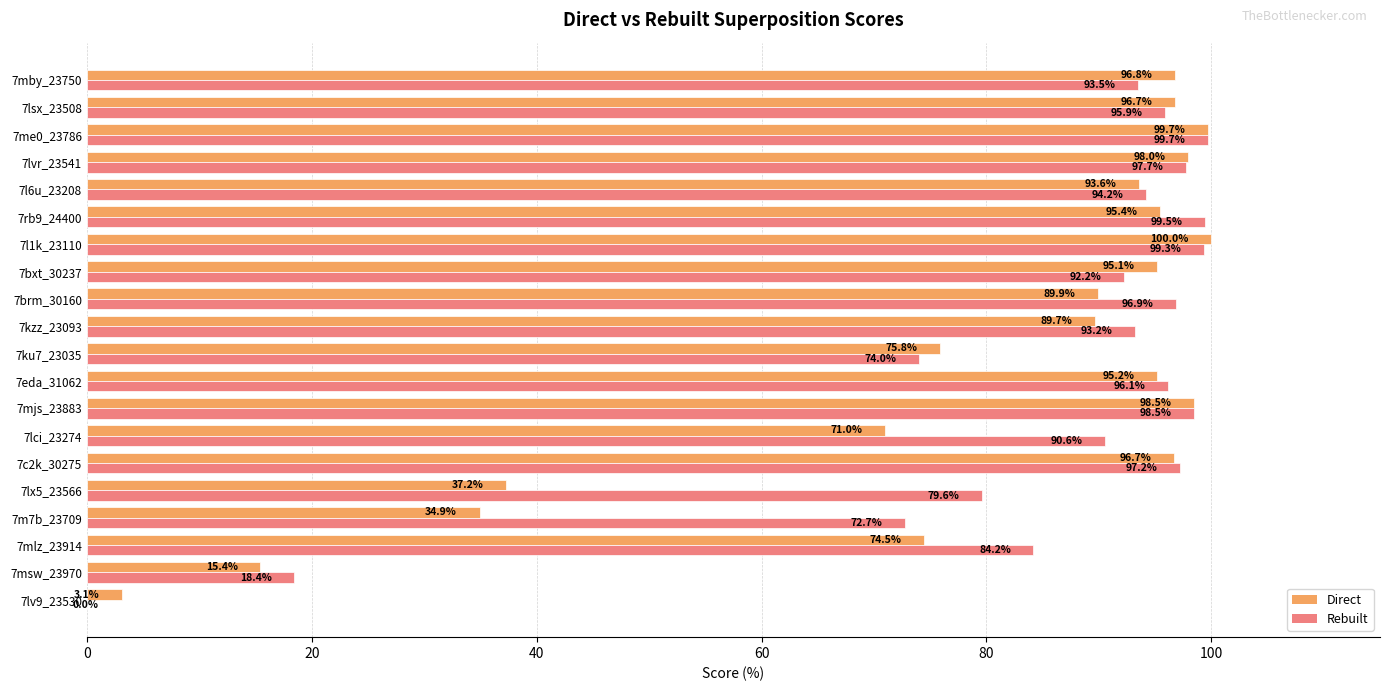

At which category is the sum across all series the highest?

7me0_23786